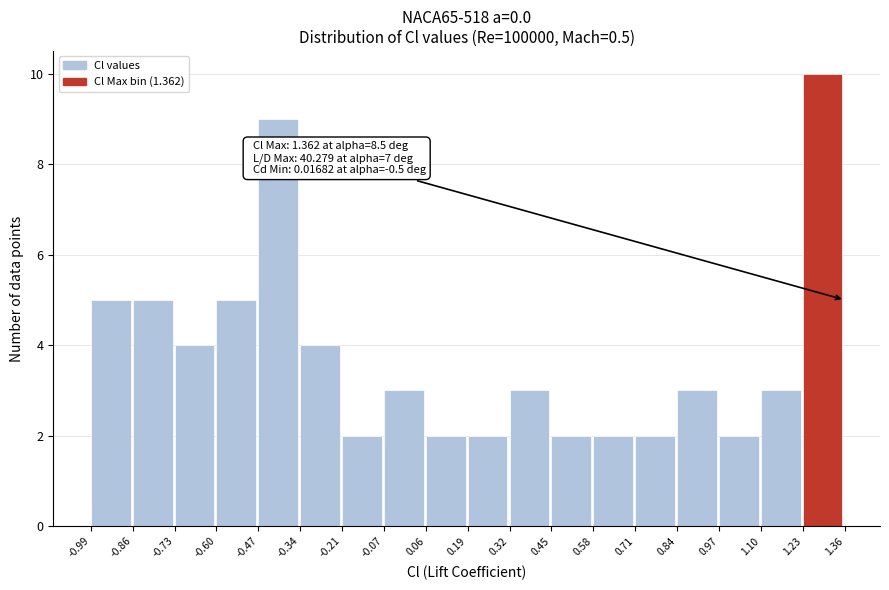

Which range on the x-axis has the tallest bar?

1.23 to 1.36